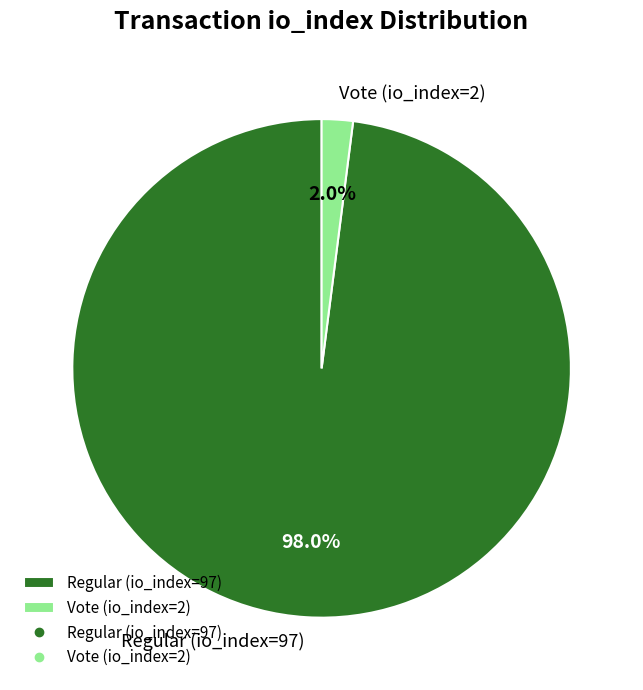

What portion of the pie excludes Vote (io_index=2)?

98.0%